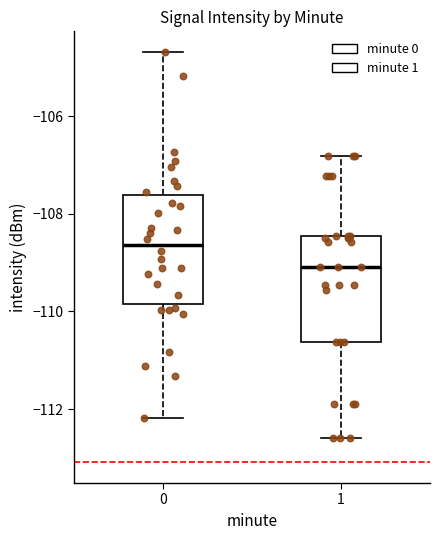

Reading left to right, read every box against the y-axis: the position of its median line, the range the box covers, and the ends of its whiskers. The values are not printed on the chart, so give them approximately, as read against the axis.

0: median -108.6, box -109.8 to -107.6, whiskers -112.2 to -104.6
1: median -109.0, box -110.6 to -108.4, whiskers -112.6 to -106.8